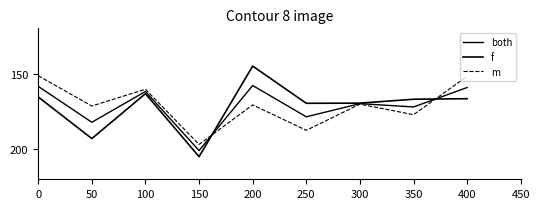

What is the approximate value of both at 100?

161.8